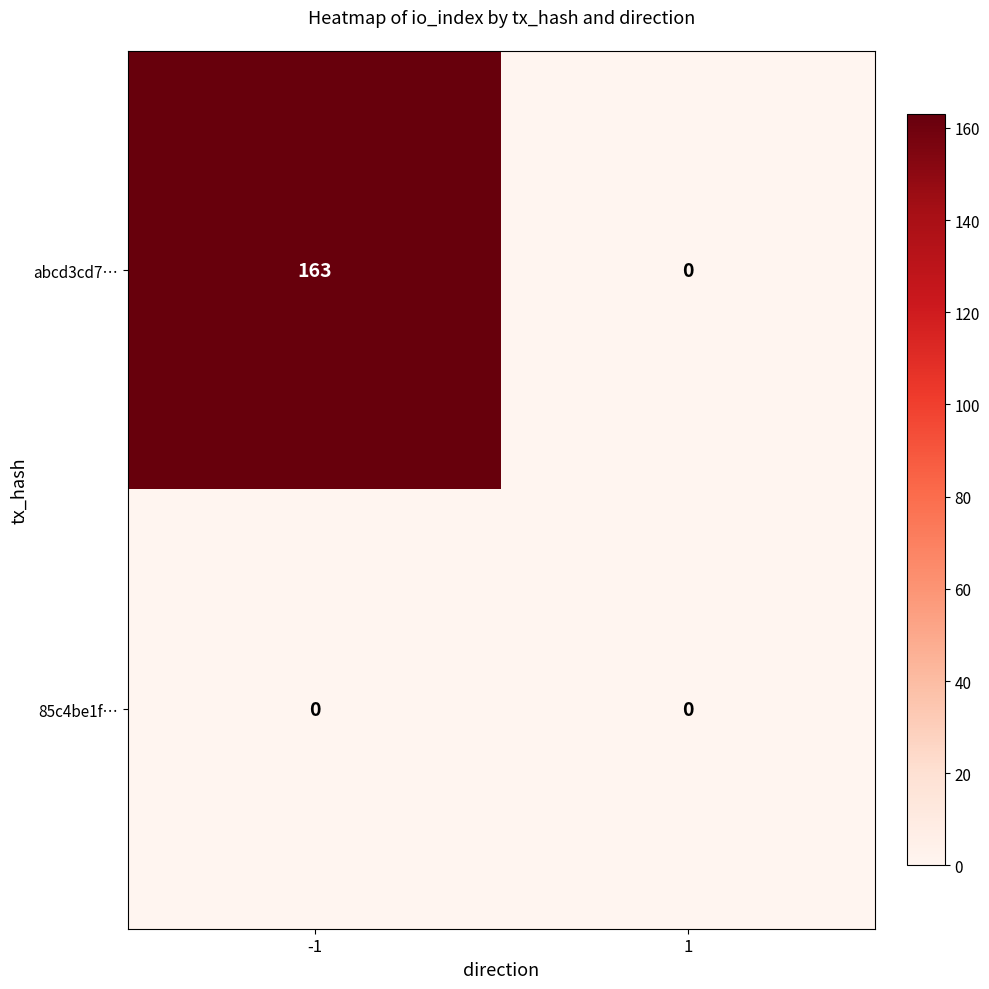

How many distinct data groups are displayed?

2